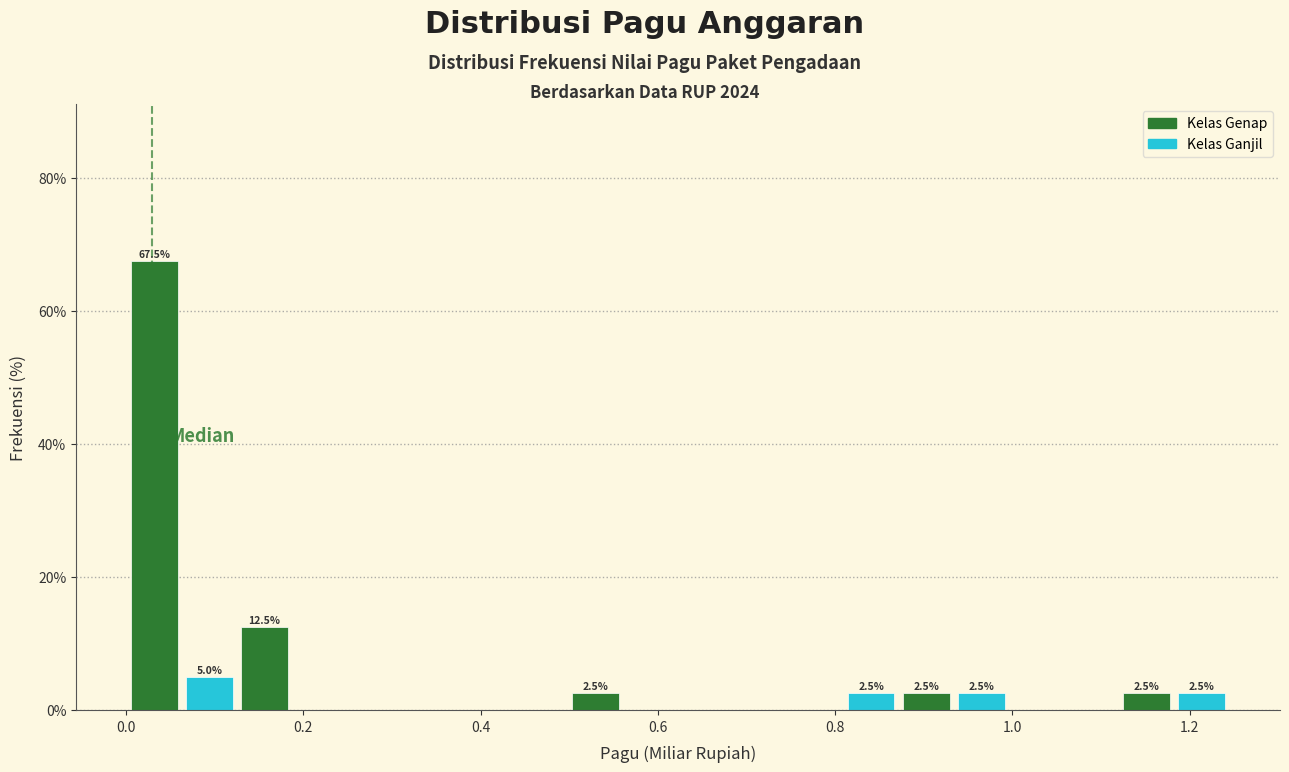

Around what value on the x-axis is the tallest bar? Give the approximate position of its centre, as read against the axis.

0.04